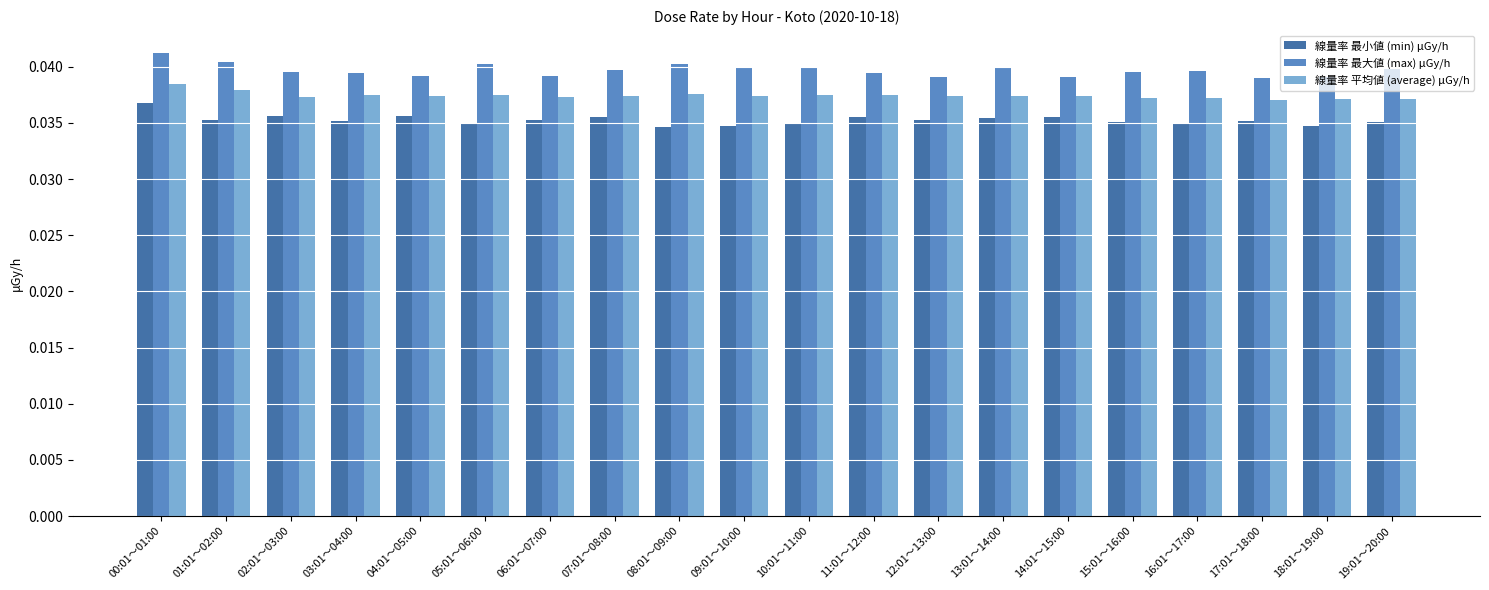

Count the 線量率 平均値 (average) μGy/h values in the range 0 to 1.

20